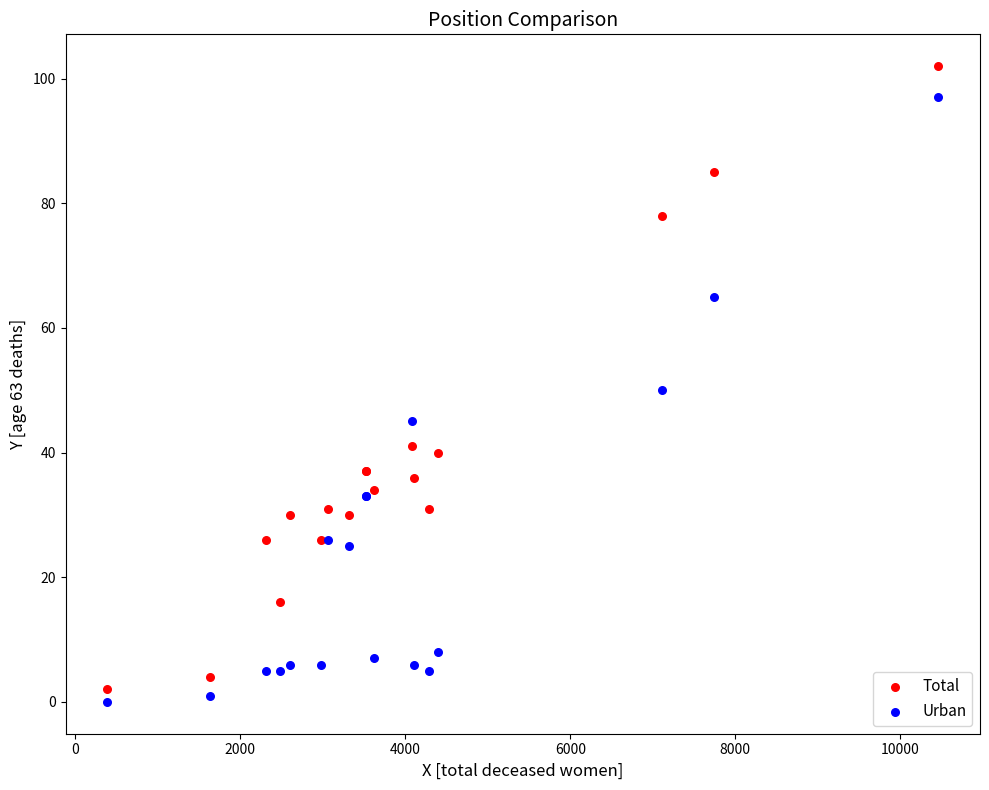

What are all the series names shown in the legend?

Total, Urban